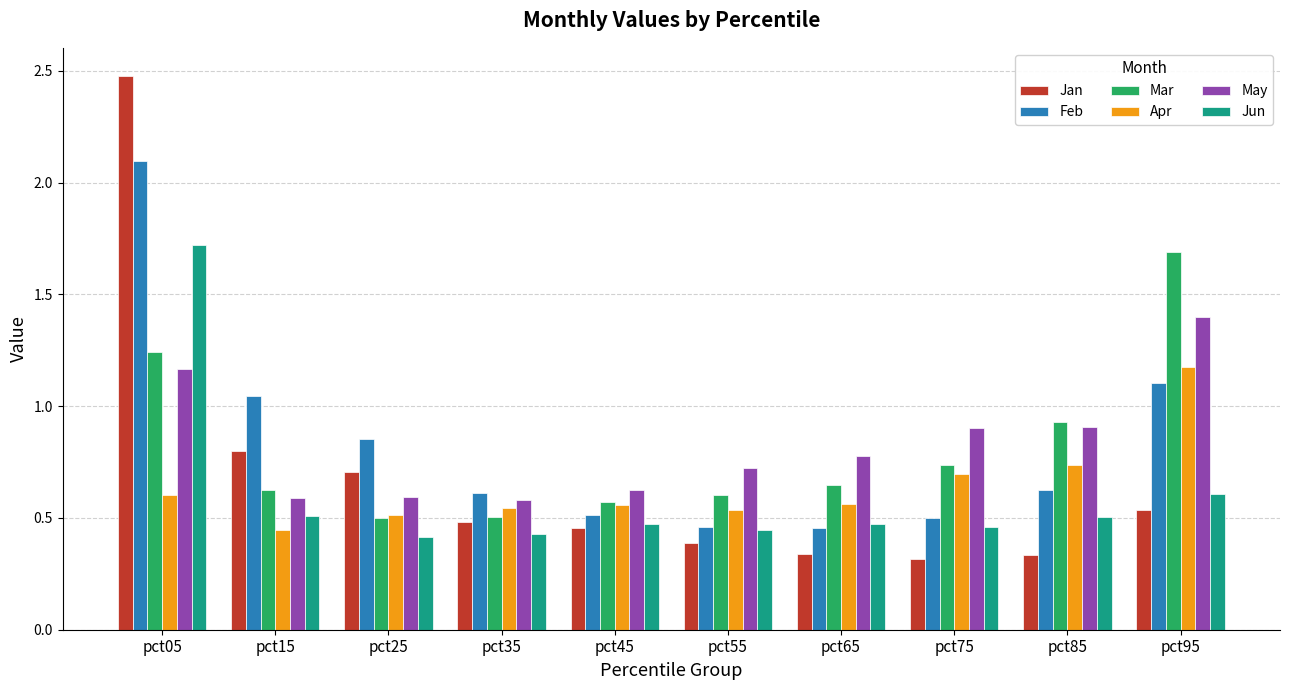

At which category is the sum across all series the highest?

pct05